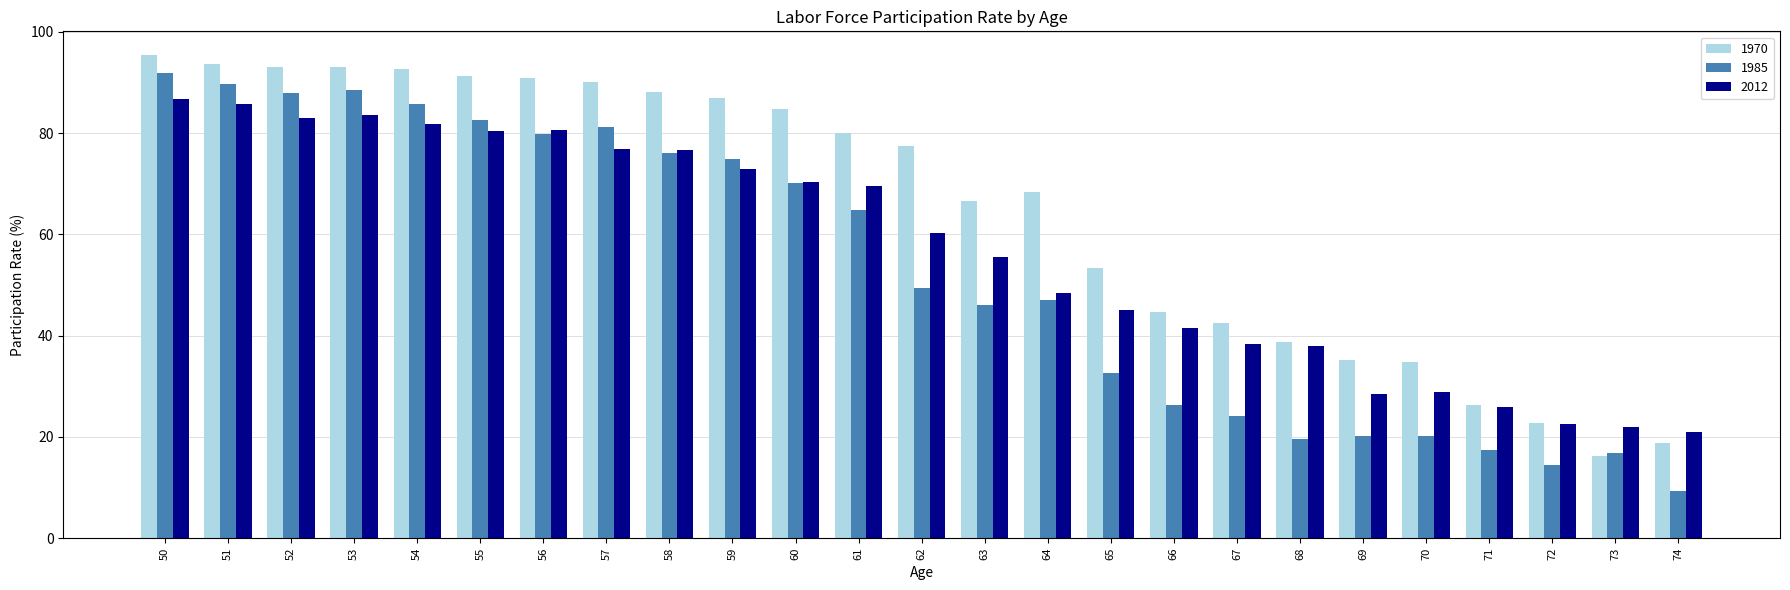

How many data points does each series have?

25